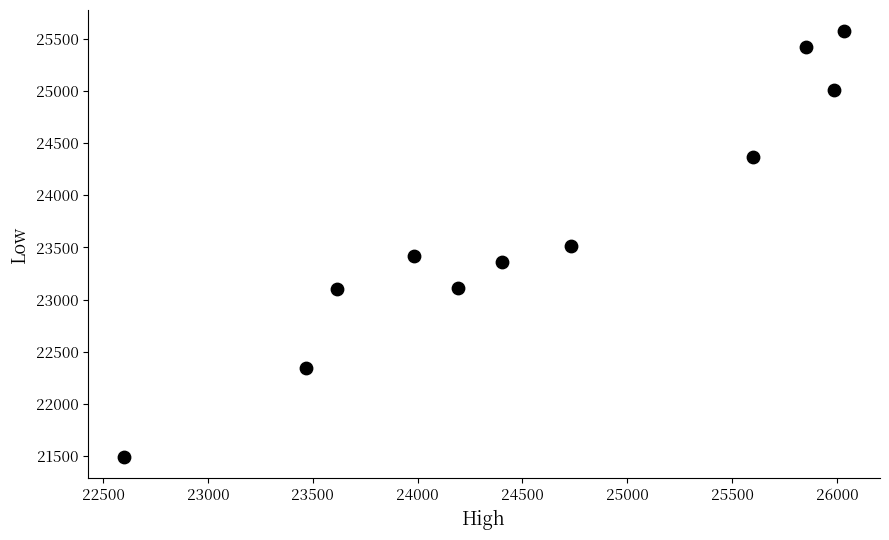

What is the range of X values (max minus min)?

3432.5